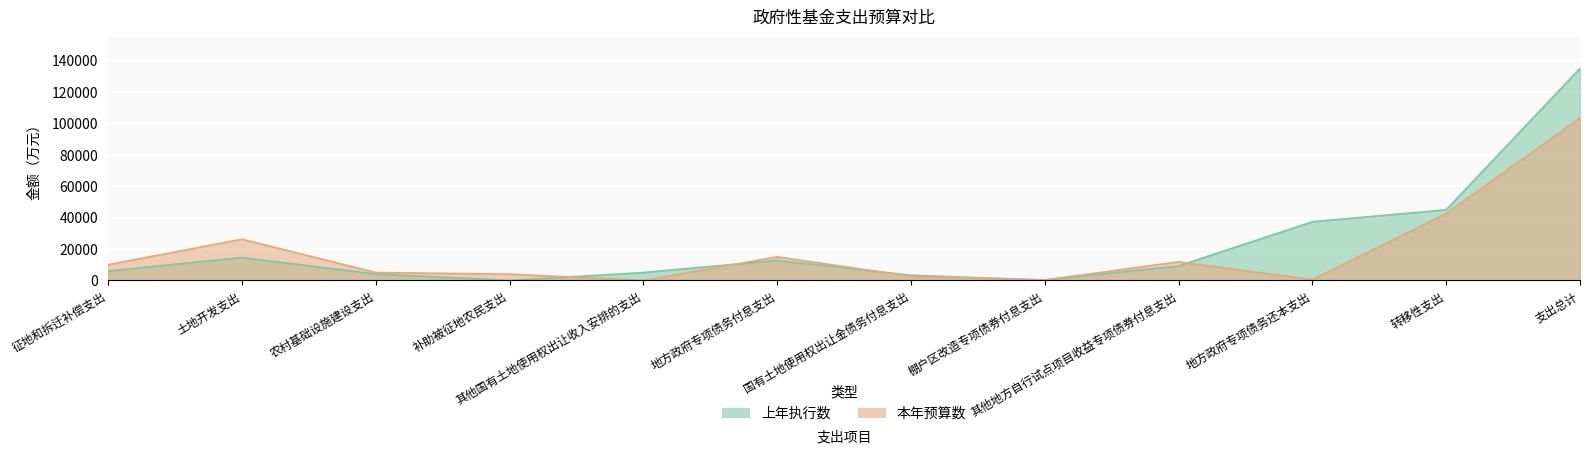

Is it true that 上年执行数 equals 2217 at 农村基础设施建设支出?

False